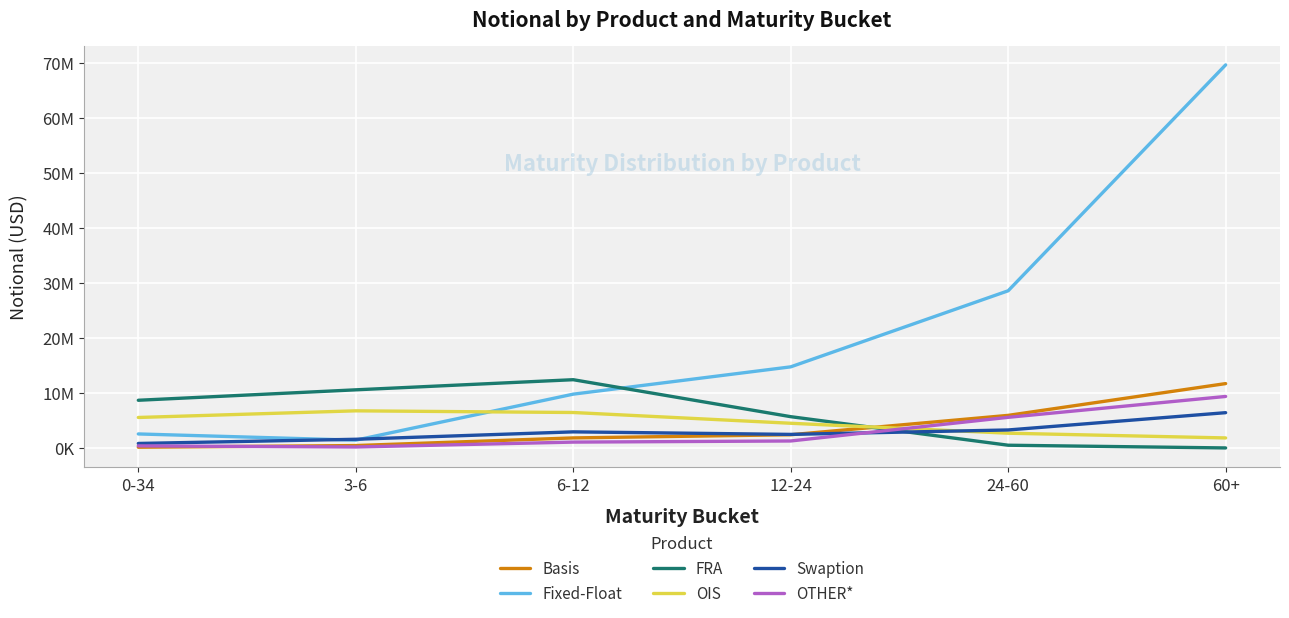

The value of Fixed-Float at 6-12 is 9784561. True or false?

True